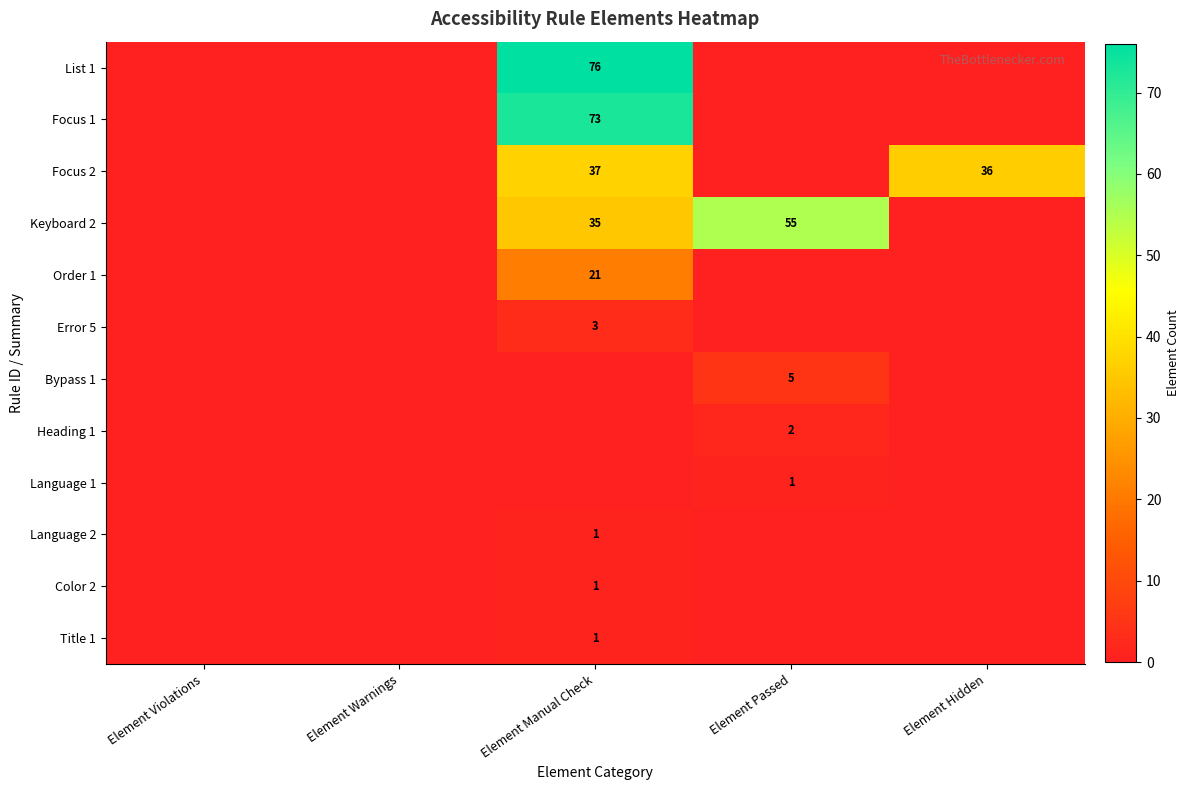

True or false: Bypass 1 has a value of 8 at Element Passed.

False